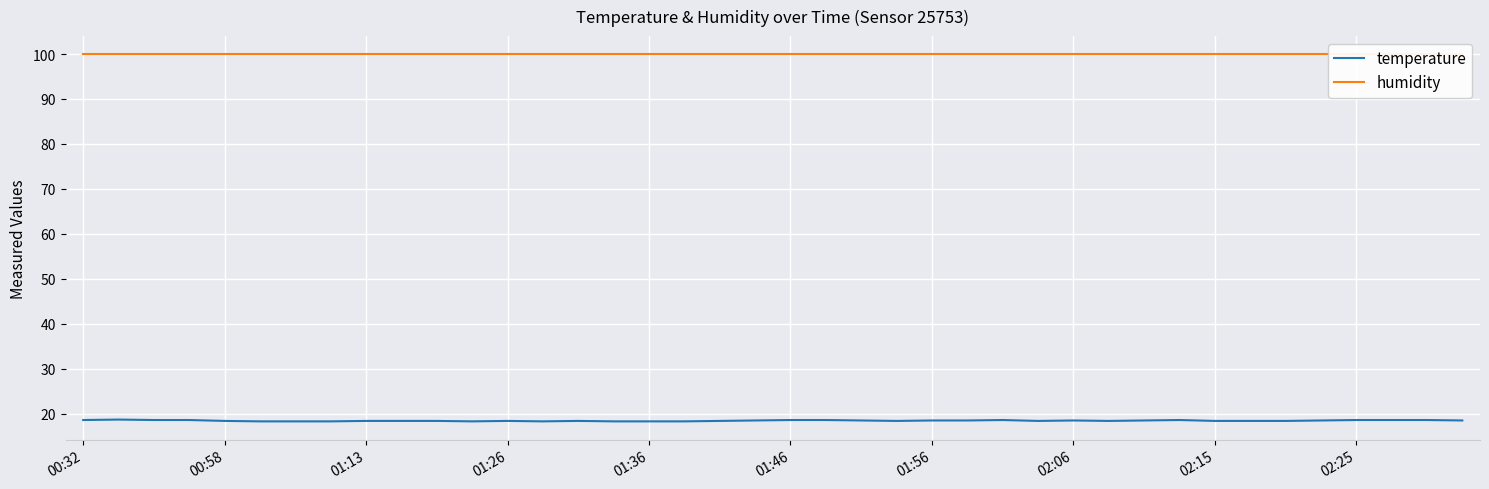

What is the difference between the highest and lowest values at 33?

81.5